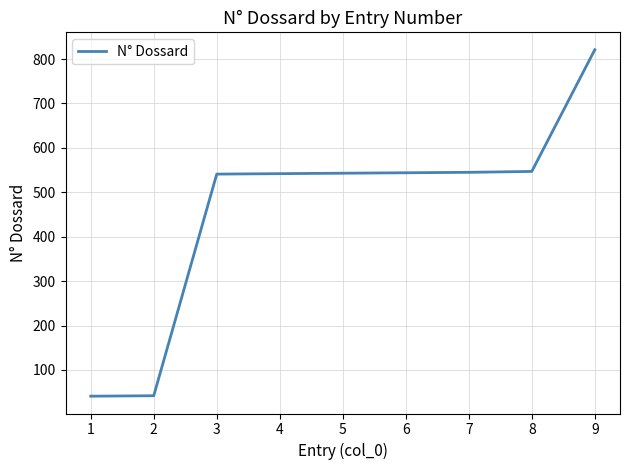

Approximately how many times larger is the value at 7 compared to 6?

1.0